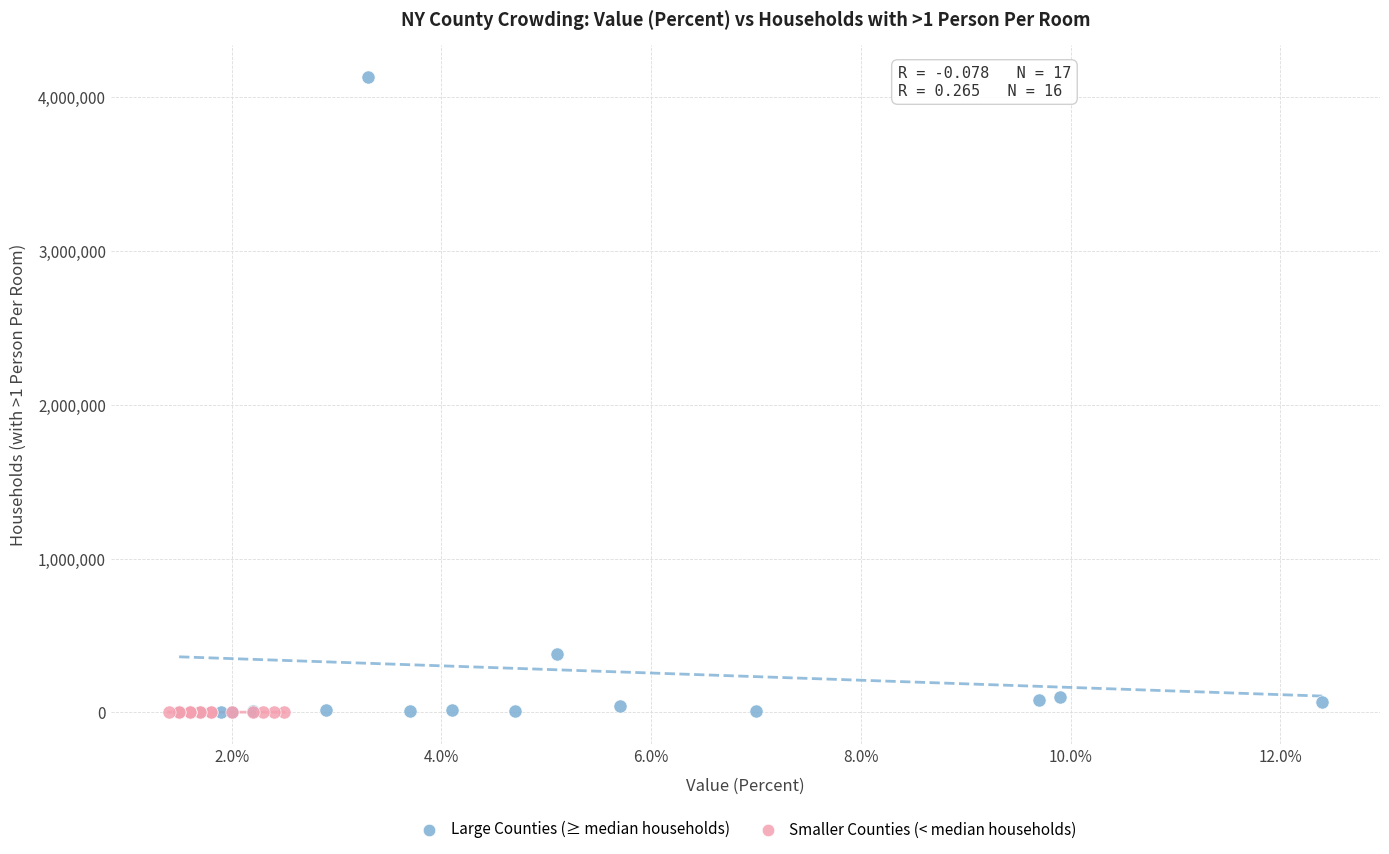

Which series contains the highest Y value?

Large Counties (≥ median households)